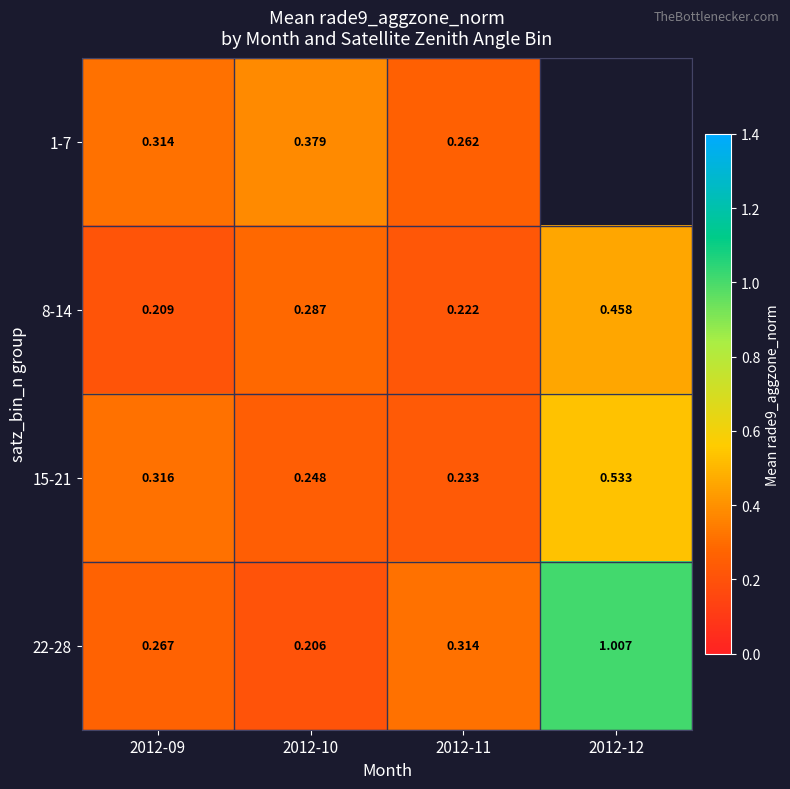

What is the total value across all series at 2012-11?

1.0